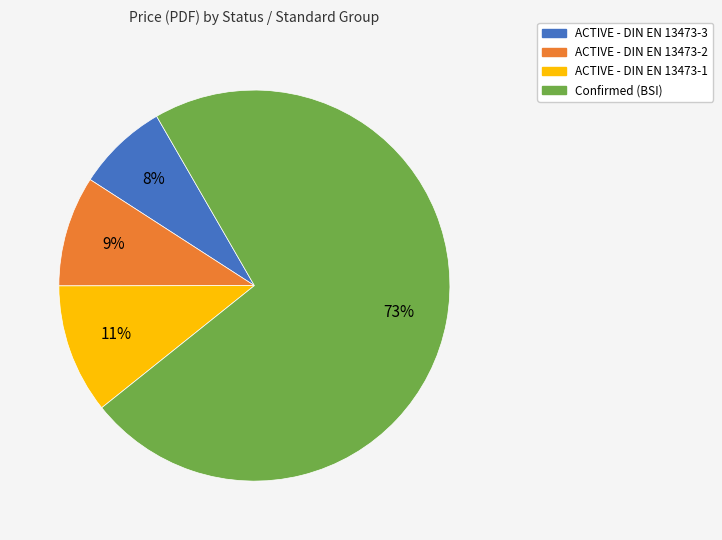

Do ACTIVE - DIN EN 13473-2 and Confirmed (BSI) together represent more than half of the pie?

Yes